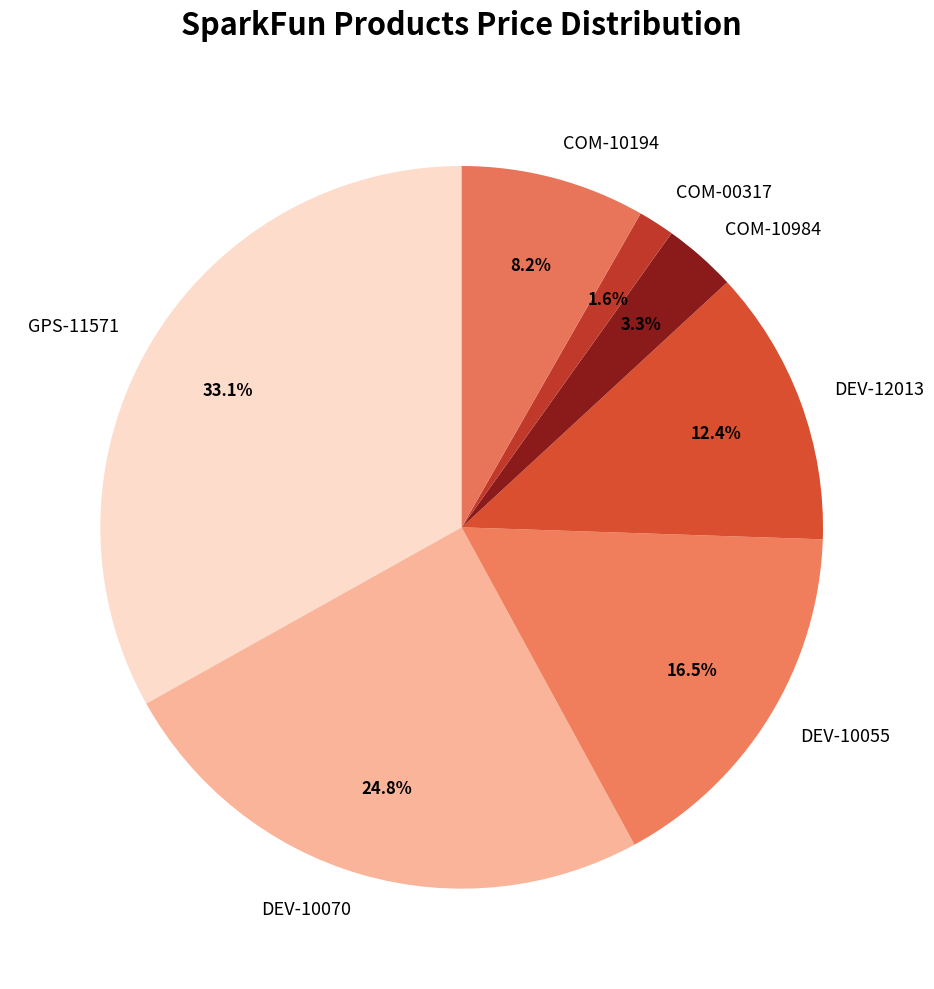

Which slice is the smallest?

COM-00317